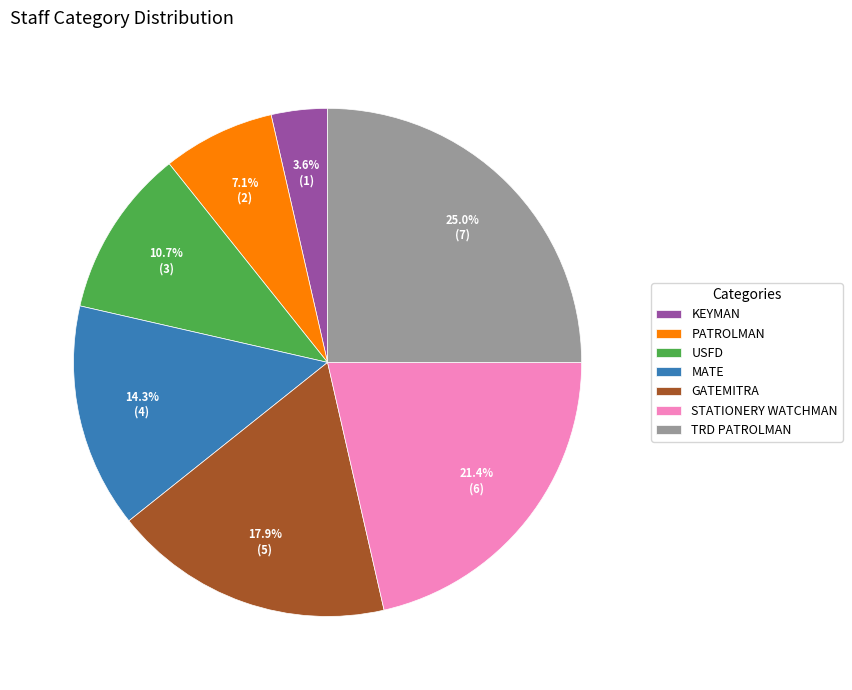

Rank the categories by value from highest to lowest.

TRD PATROLMAN, STATIONERY WATCHMAN, GATEMITRA, MATE, USFD, PATROLMAN, KEYMAN